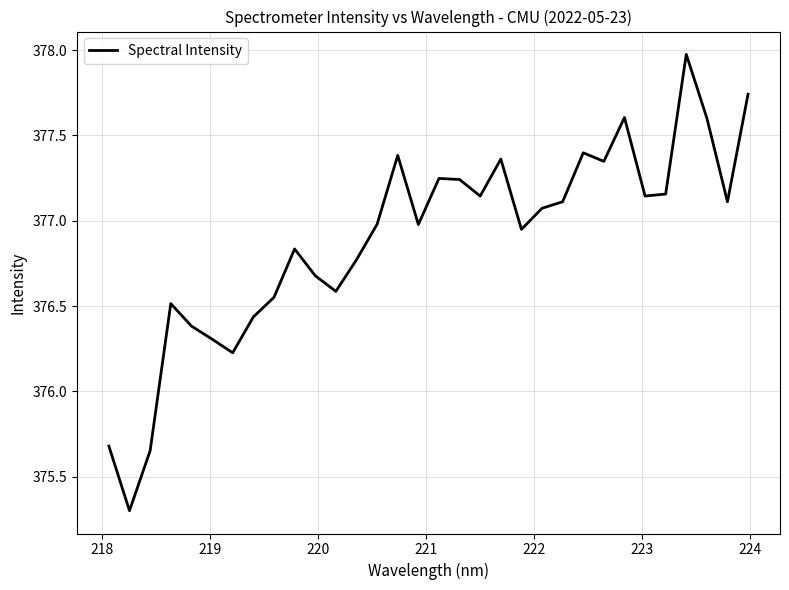

What is the maximum value shown in the chart?

378.0